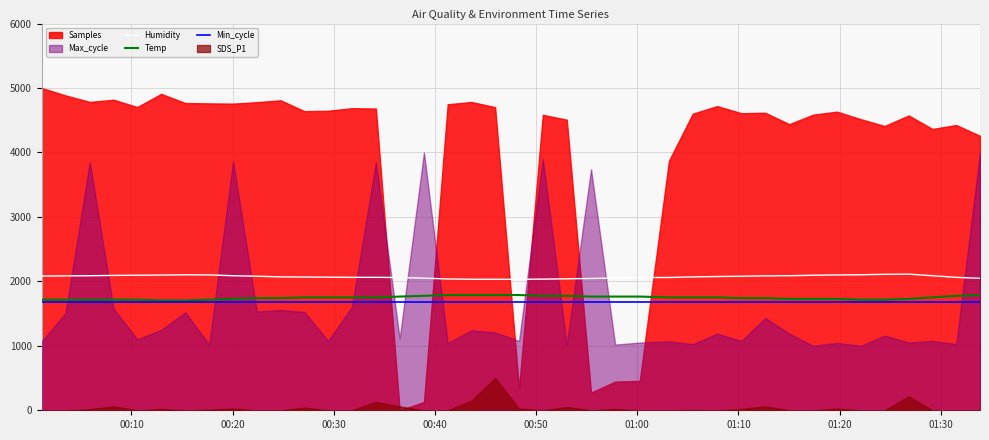

True or false: Humidity and Min_cycle cross at least once.

False